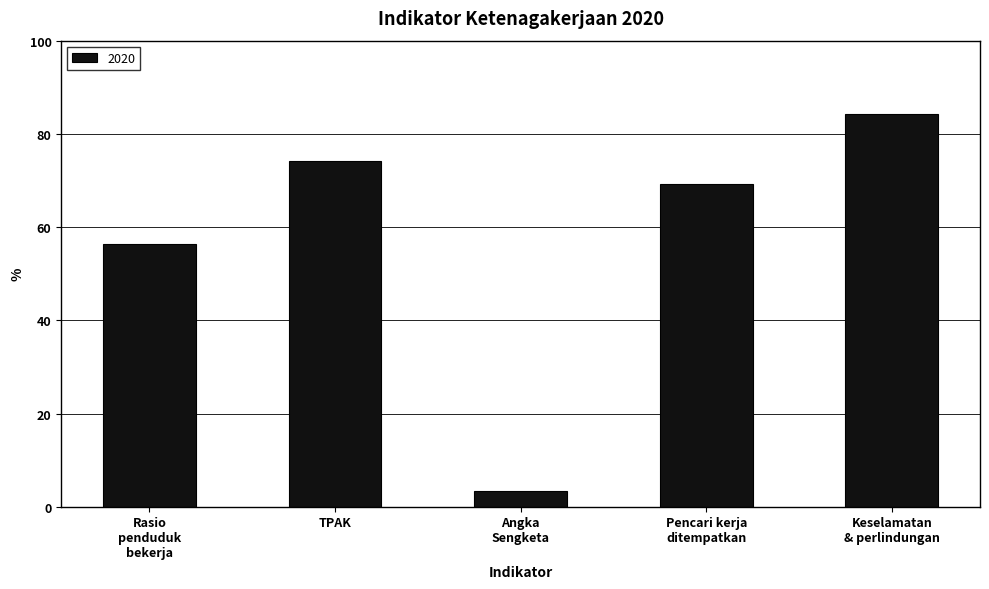

What is the sum of all values?

287.4